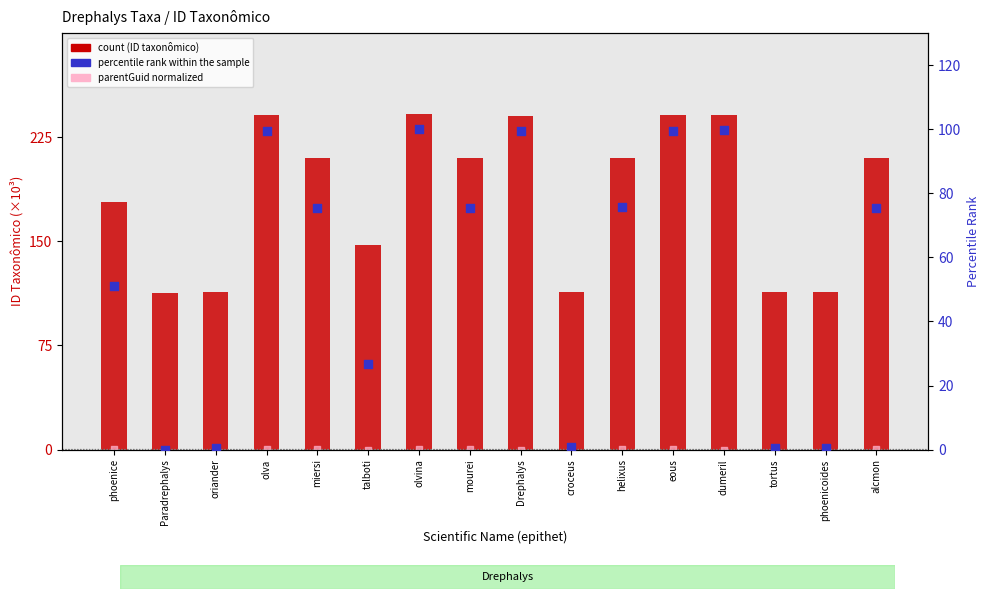

What is the total value across all series at phoenice?

229.6